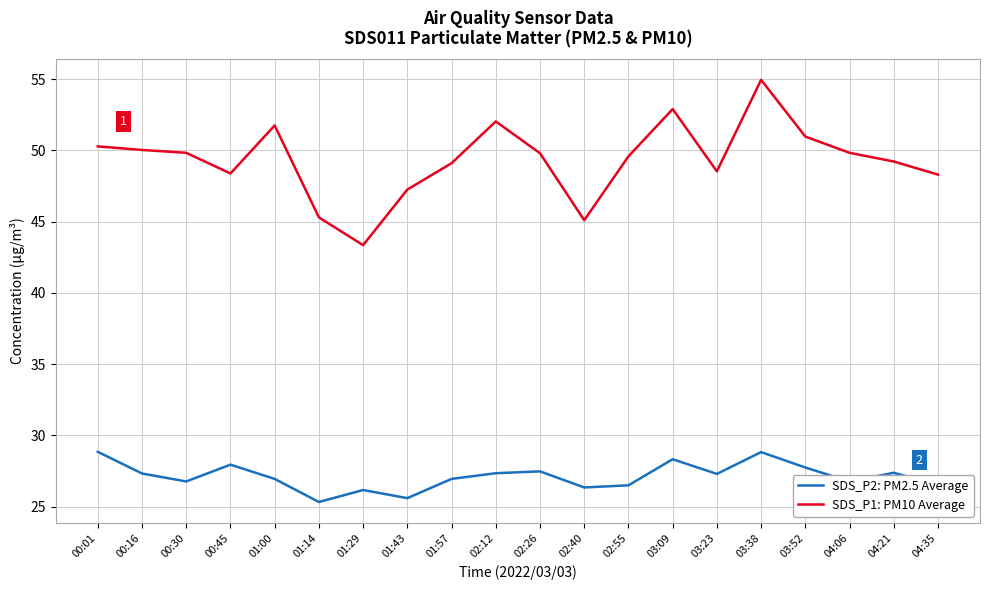

How many series are shown in this chart?

2